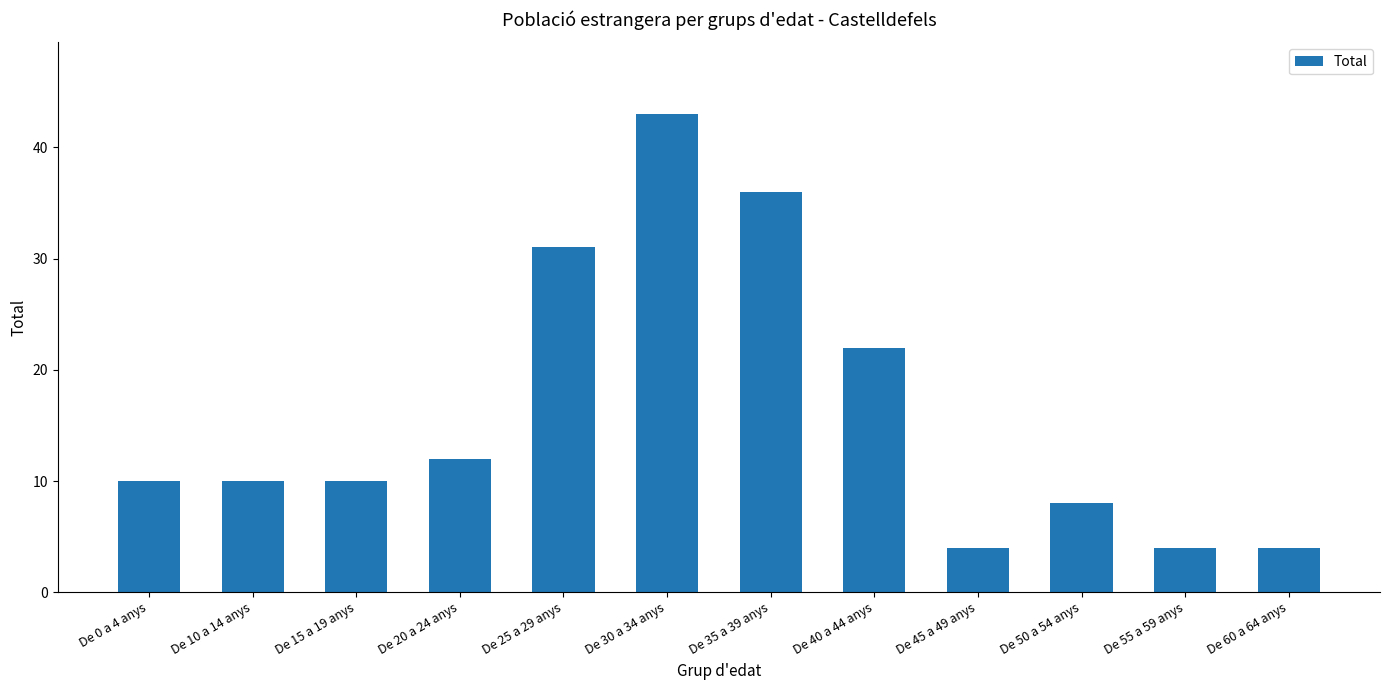

What is the change in value from De 15 a 19 anys to De 60 a 64 anys?

-6